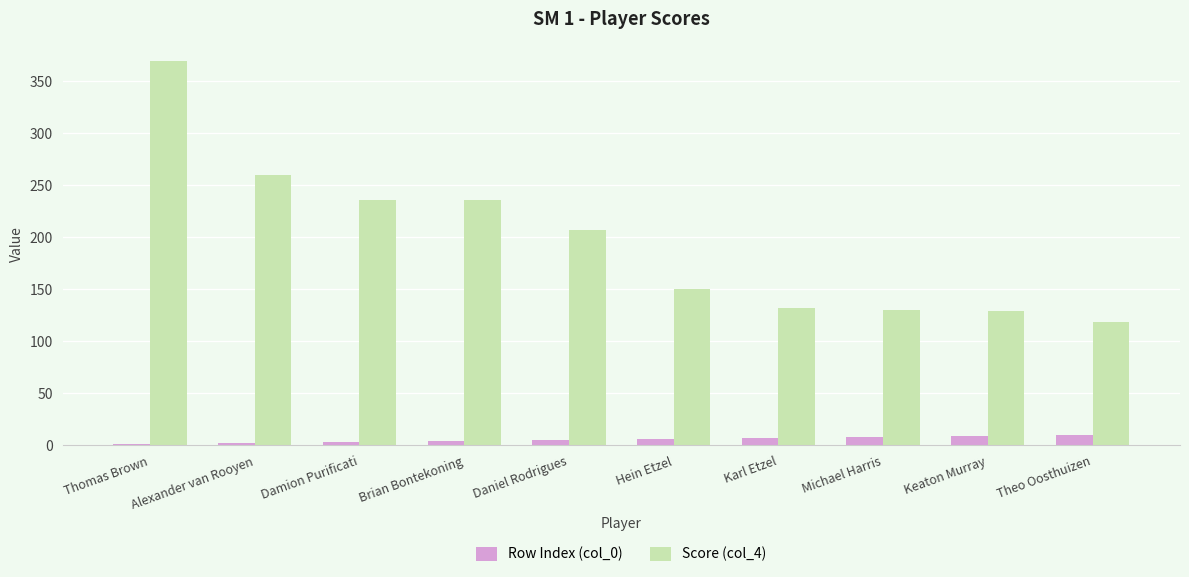

Is the value of Score (col_4) at Damion Purificati greater than the value of Row Index (col_0) at Brian Bontekoning?

Yes